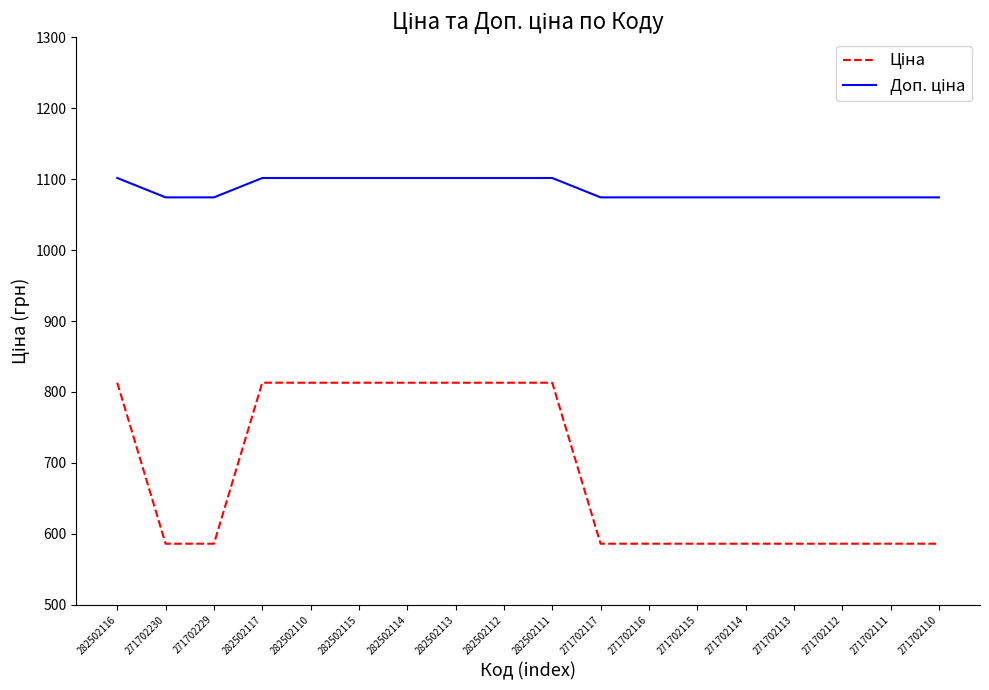

What is the spread (max minus min) of values at 282502111?

288.7